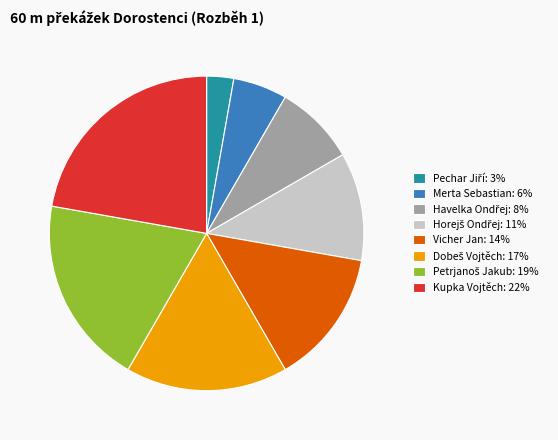

How many slices are in this pie chart?

8